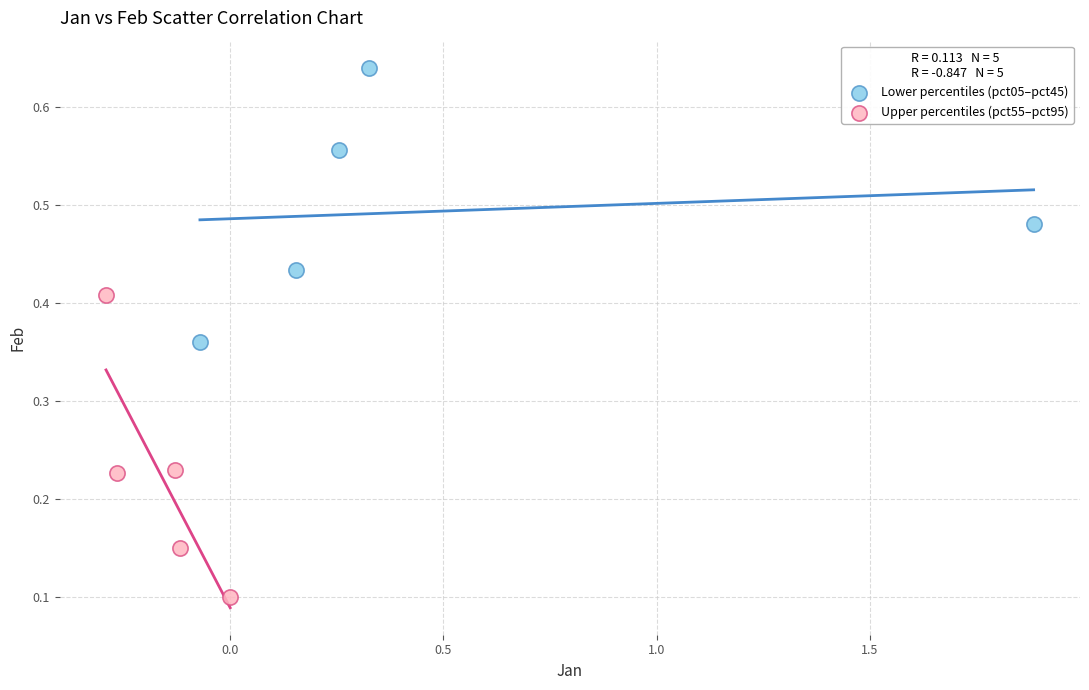

Which series contains the highest Y value?

Lower percentiles (pct05–pct45)